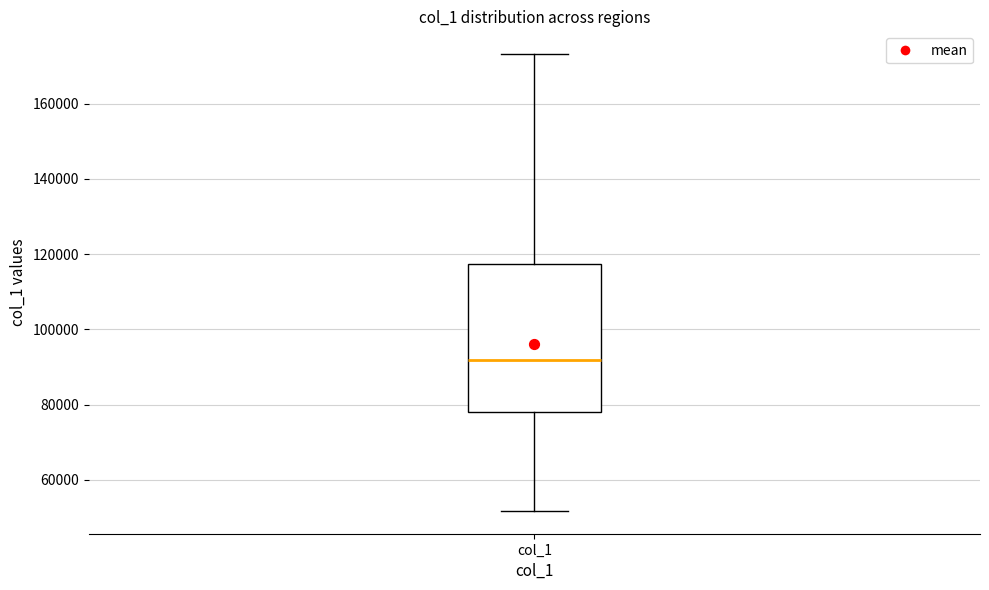

Transcribe this box plot: give where the median line is, the range the box spans, and where the two whiskers end, as read against the y-axis. The values are not printed on the chart, so give them approximately, as read against the axis.

median 92000, box 78000 to 118000, whiskers 52000 to 174000